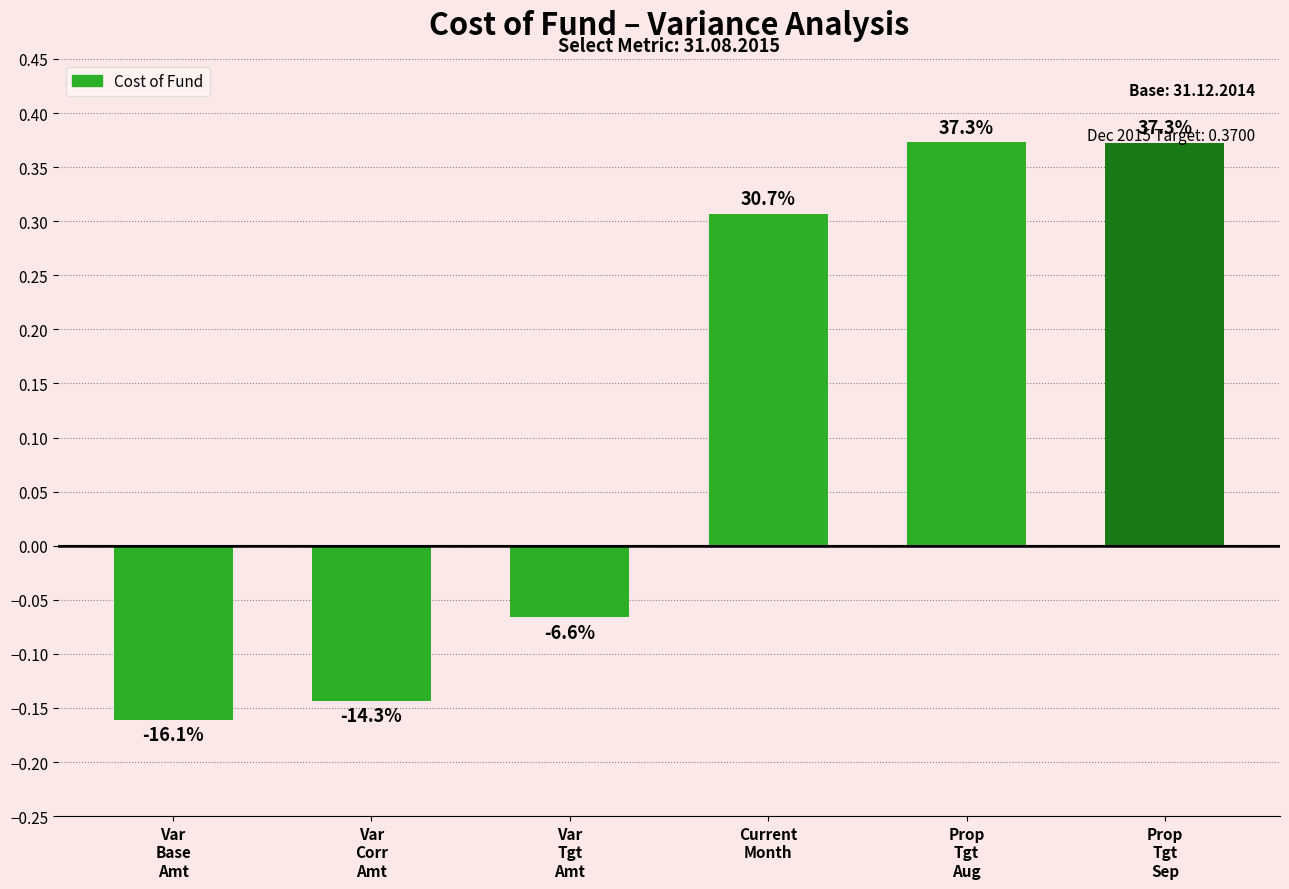

What is the approximate value at Var
Base
Amt?

-0.2